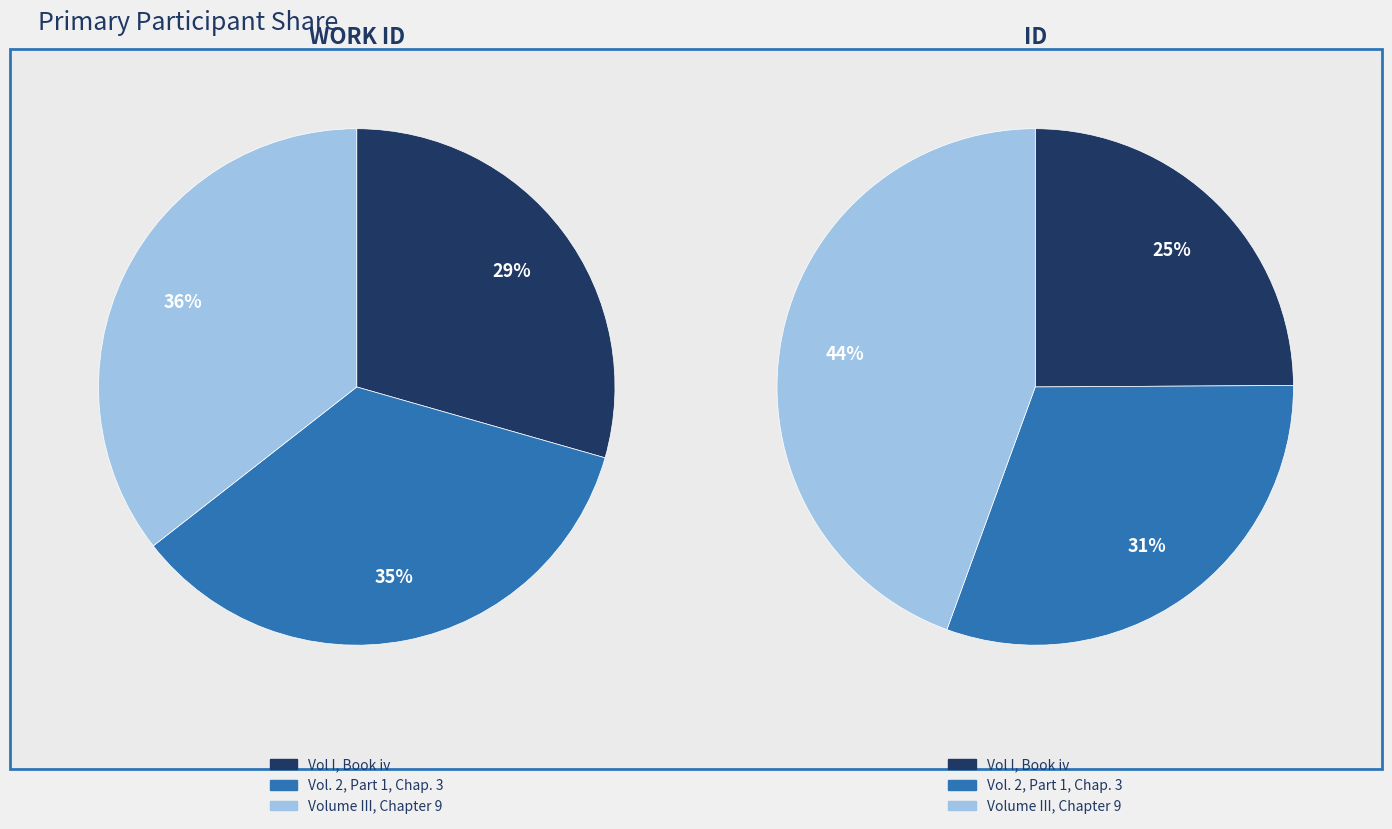

Which slice is the largest?

Volume III, Chapter 9